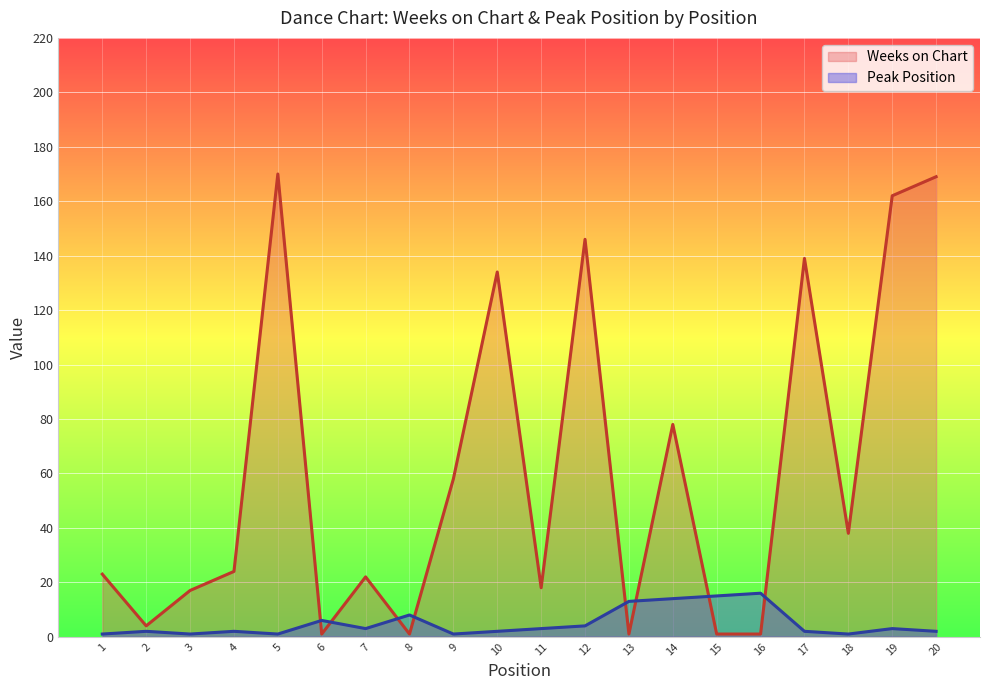

Where is Weeks on Chart nearest to the value 85?

14